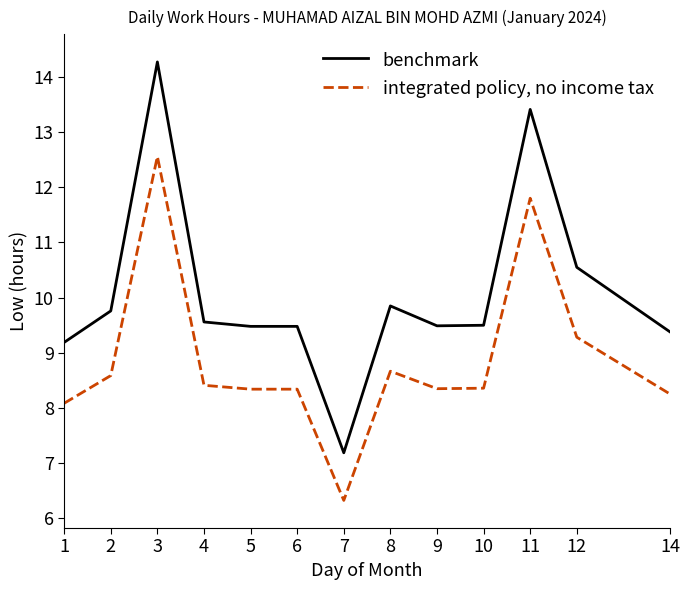

True or false: integrated policy, no income tax and benchmark intersect in this chart.

False